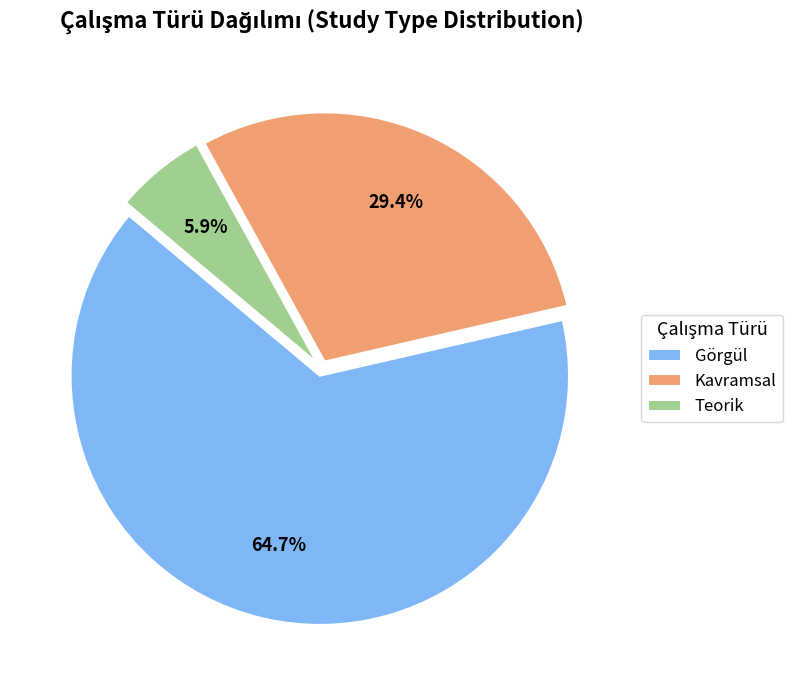

How many segments does this pie chart have?

3